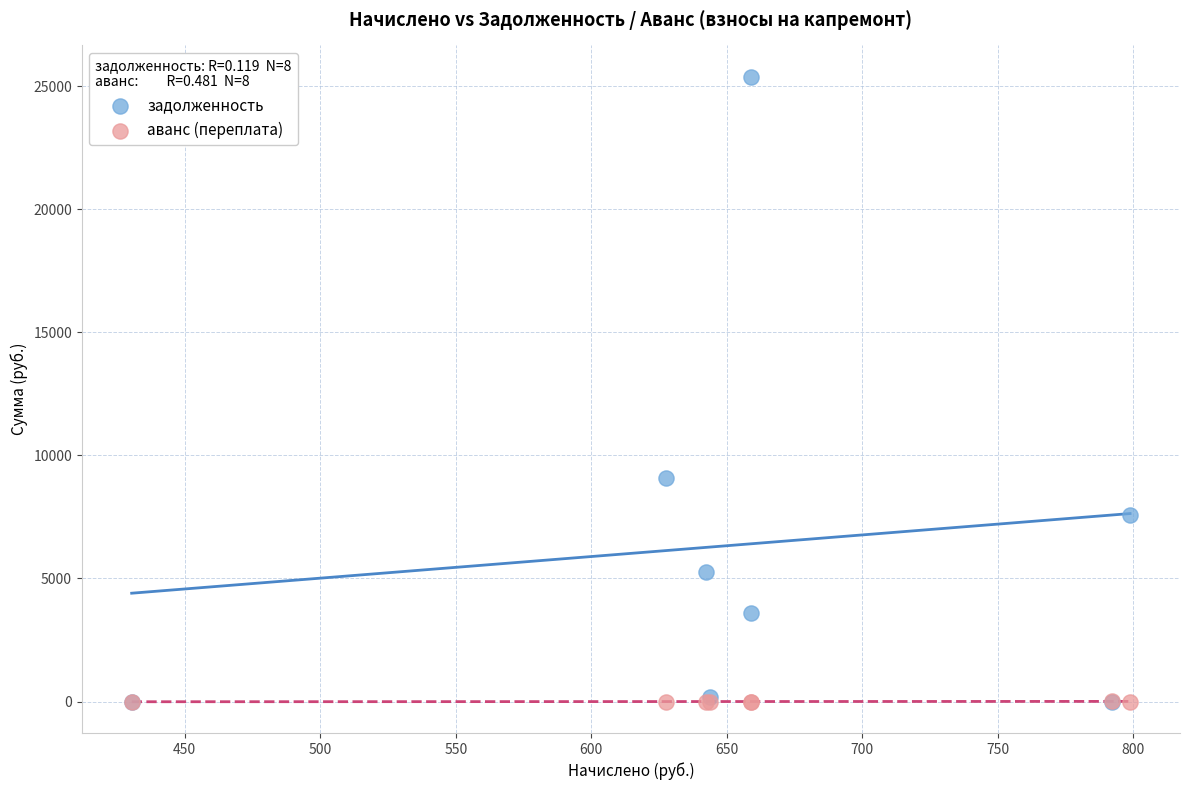

Which series reaches the maximum Y coordinate?

задолженность